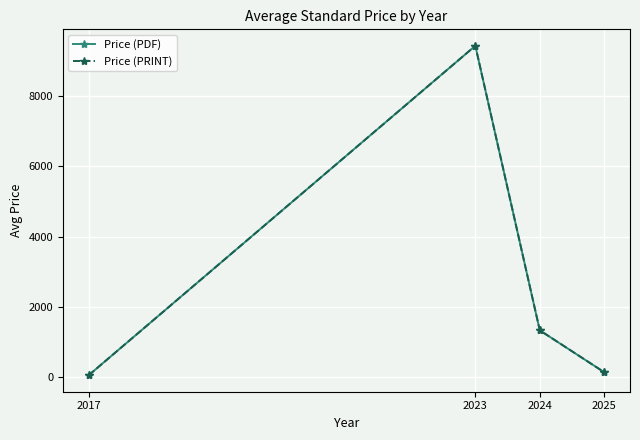

How many data points in Price (PRINT) are above 1338?

2